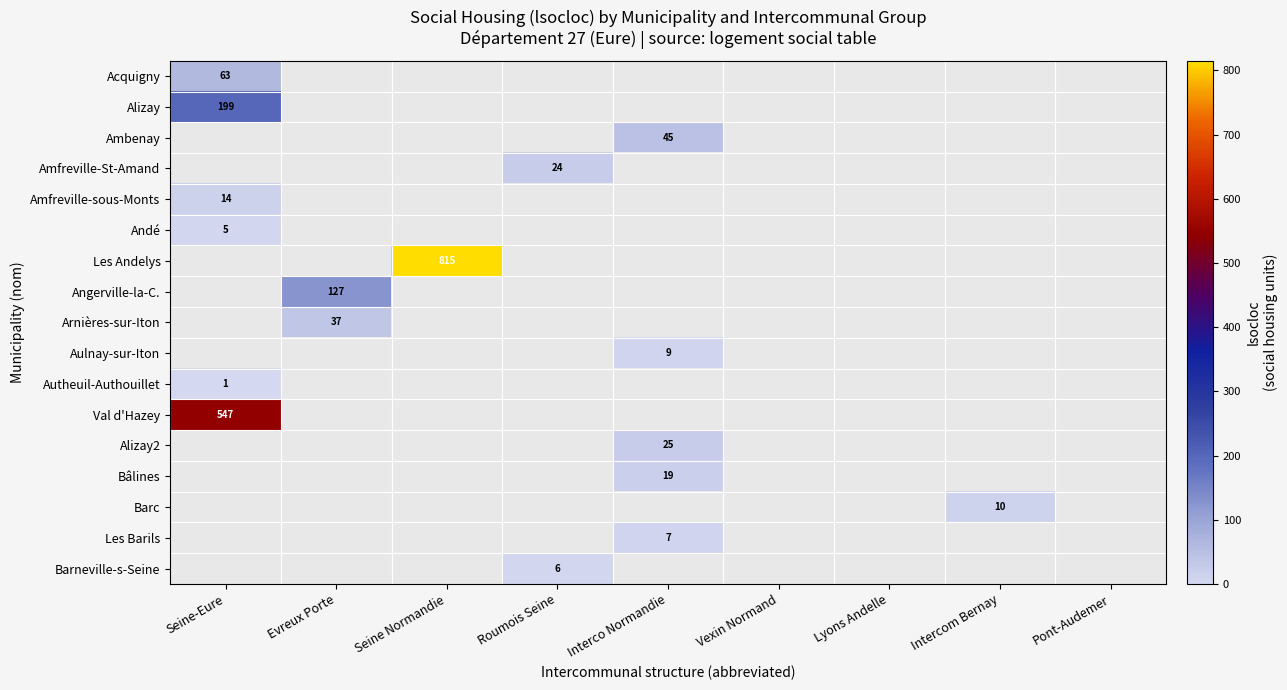

True or false: Arnières-sur-Iton has a value of 37 at Evreux Porte.

True